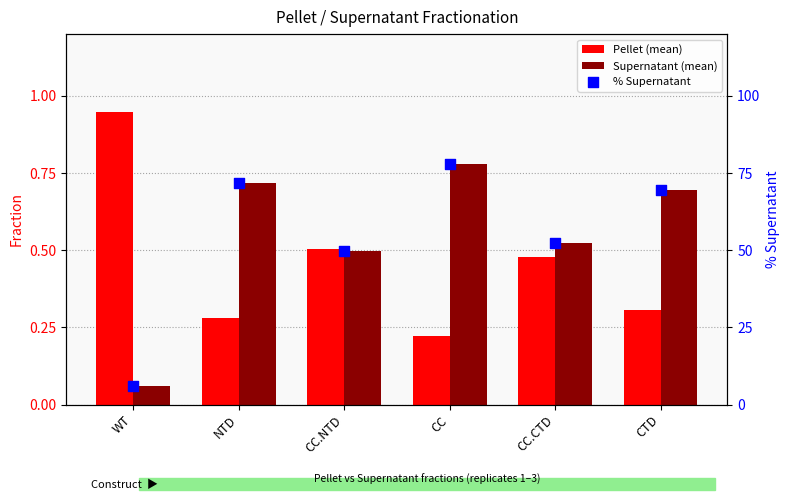

At which category is the sum across all series the highest?

CC